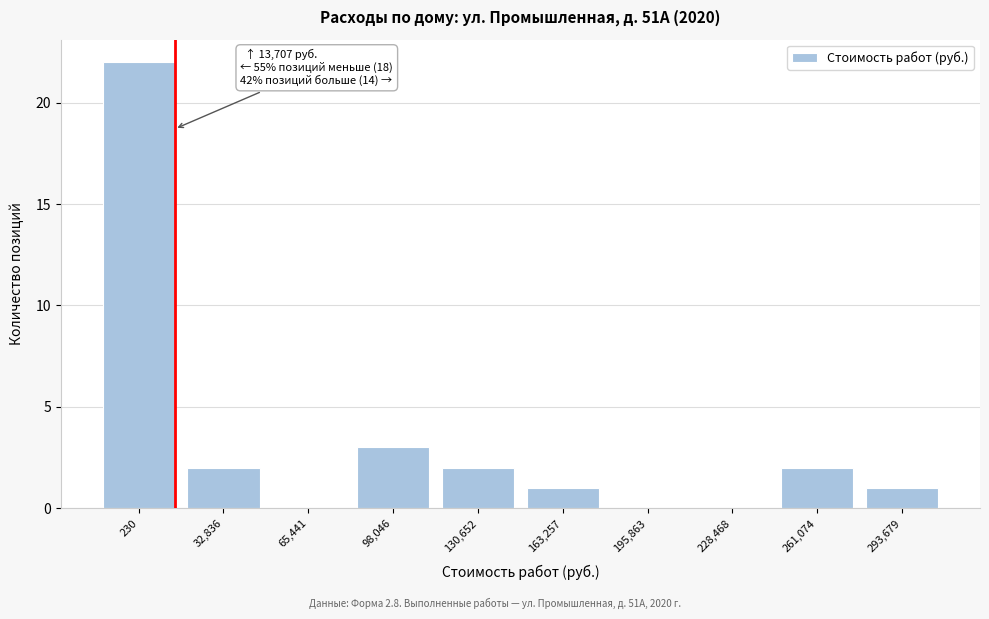

Reading left to right, list all the values displayed in this chart.

230=22	32,836=2	65,441=0	98,046=3	130,652=2	163,257=1	195,863=0	228,468=0	261,074=2	293,679=1